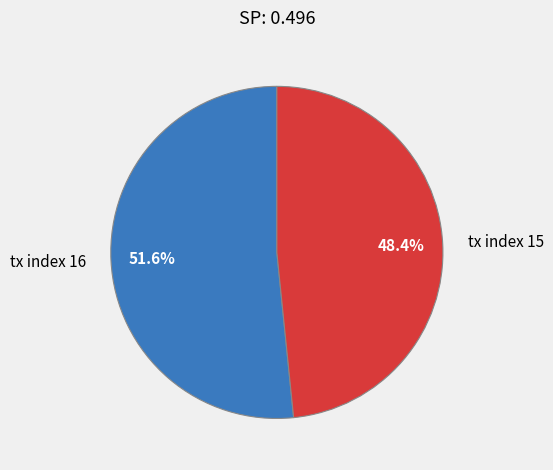

To the nearest percent, what is the combined percentage of tx index 16 and tx index 15?

100%